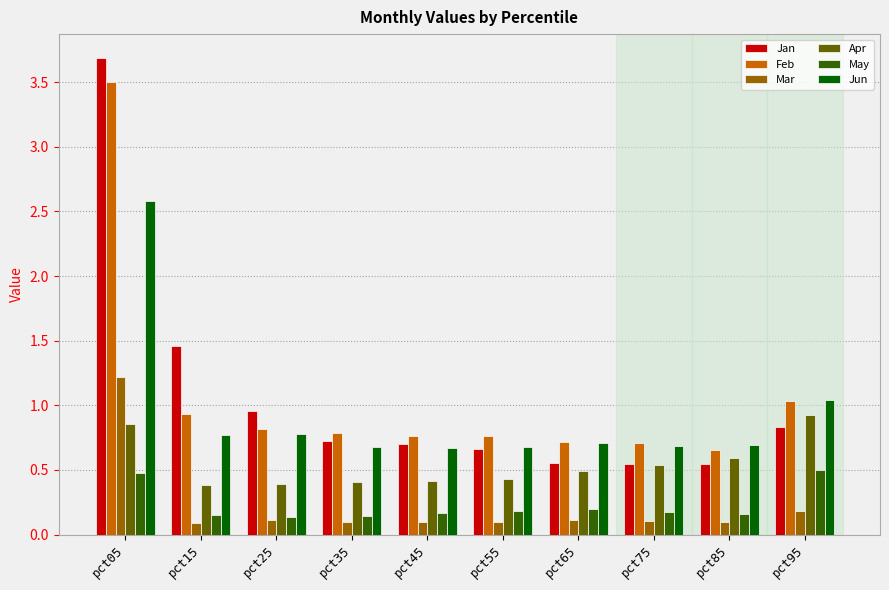

What is the difference between the maximum and minimum values in the Jun series?

1.9